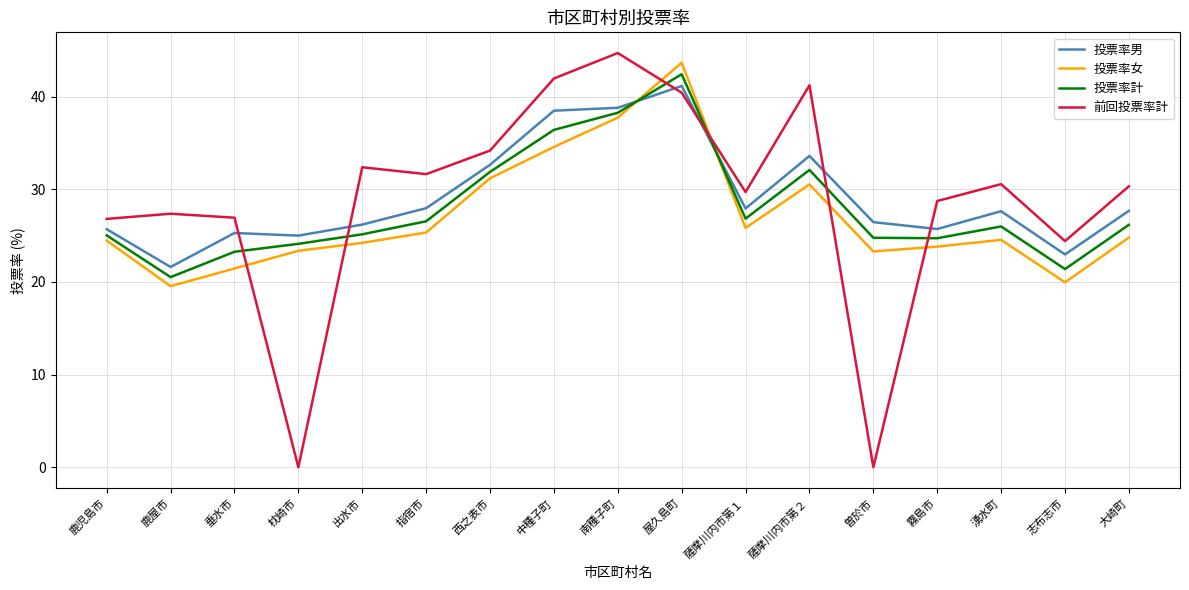

At which category is the sum across all series the highest?

屋久島町